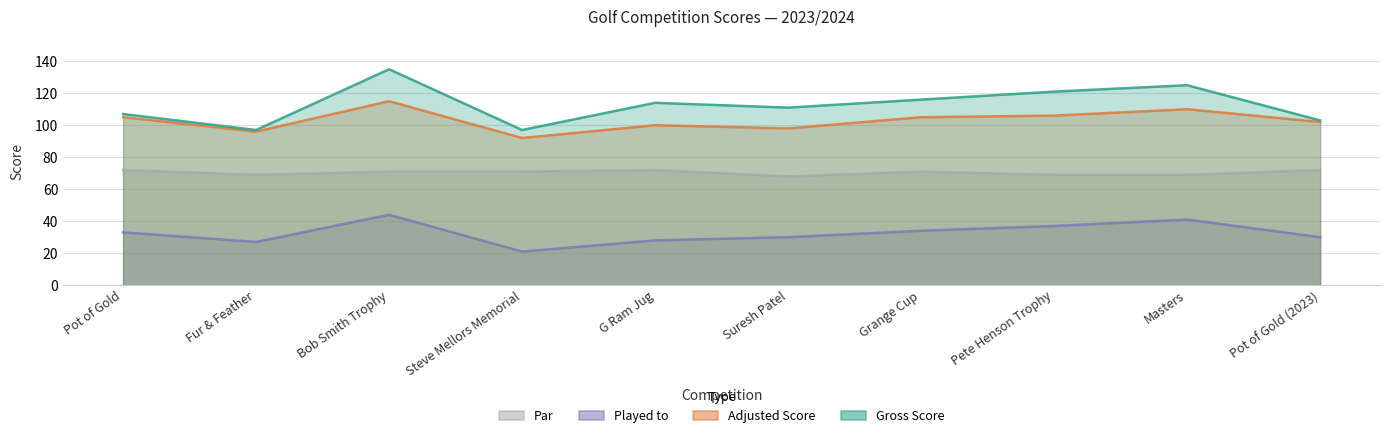

Rank the series by their maximum value, from lowest to highest.

Played to, Par, Adjusted Score, Gross Score